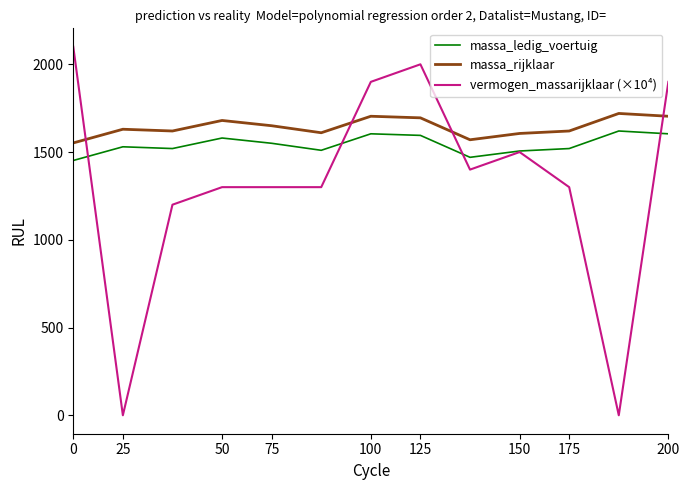

Rank the series by their maximum value, from lowest to highest.

massa_ledig_voertuig, massa_rijklaar, vermogen_massarijklaar (×10⁴)